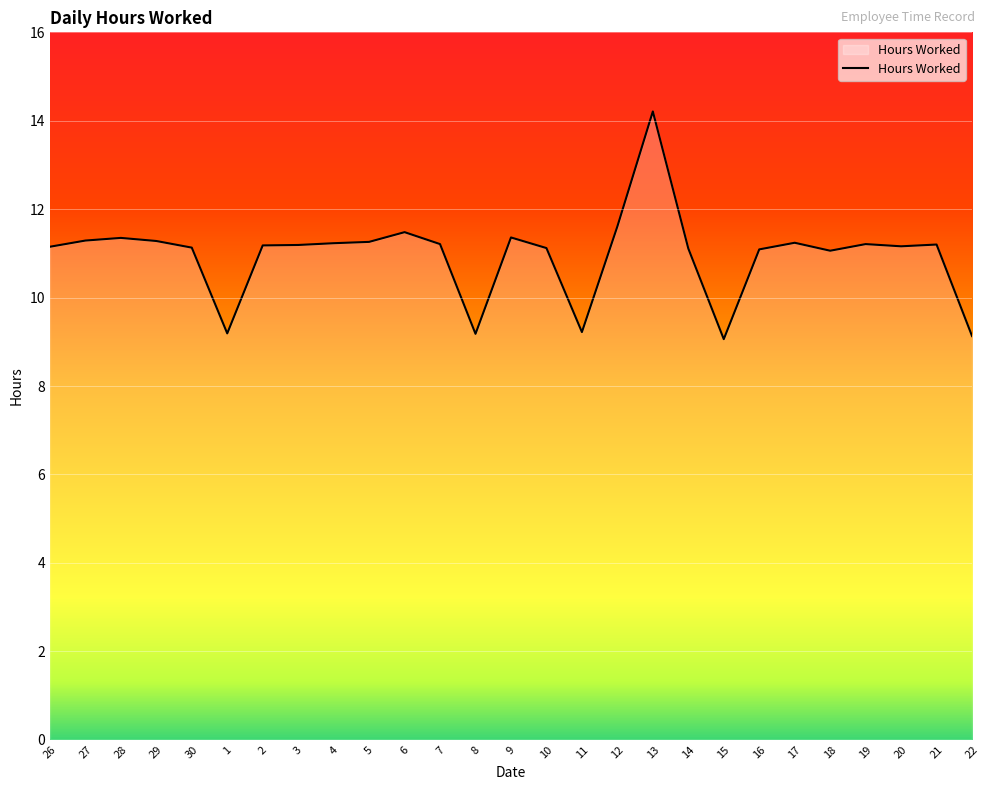

What is the minimum value shown in the chart?

9.1